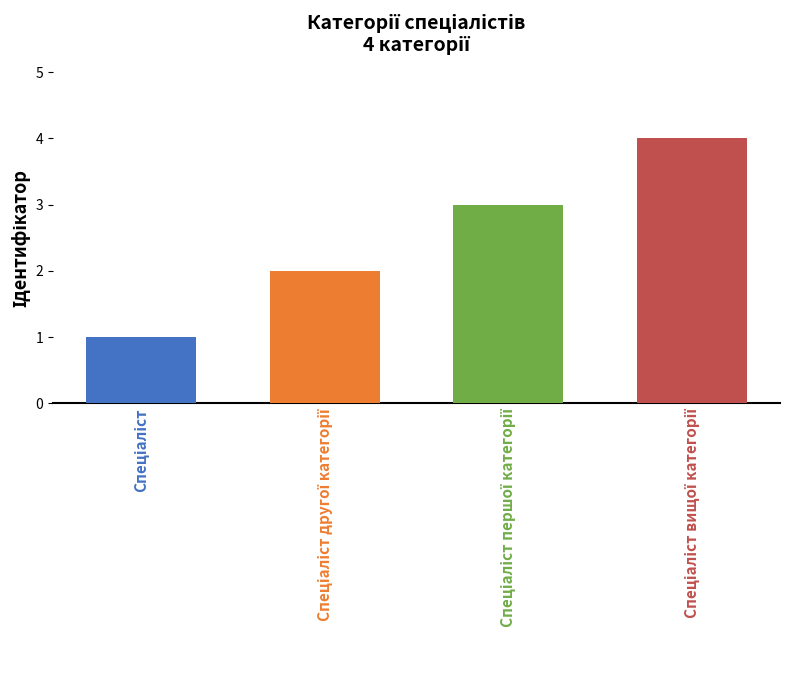

Does the chart contain any negative values?

No